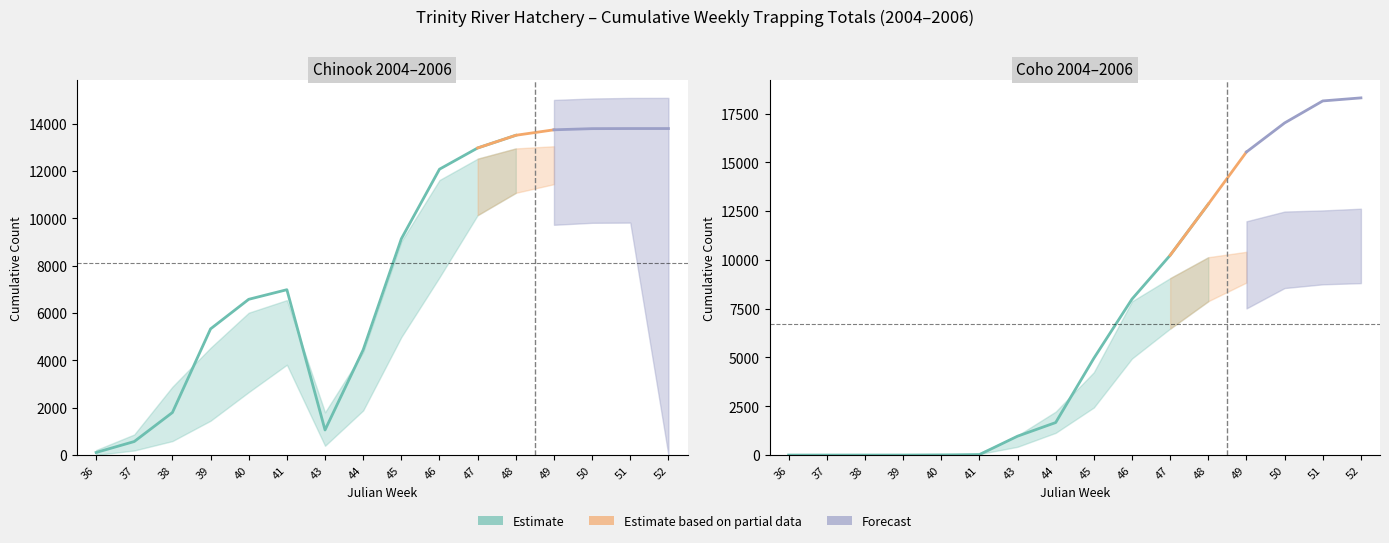

The Chinook 2005 series shows 1798 at 38. True or false?

True